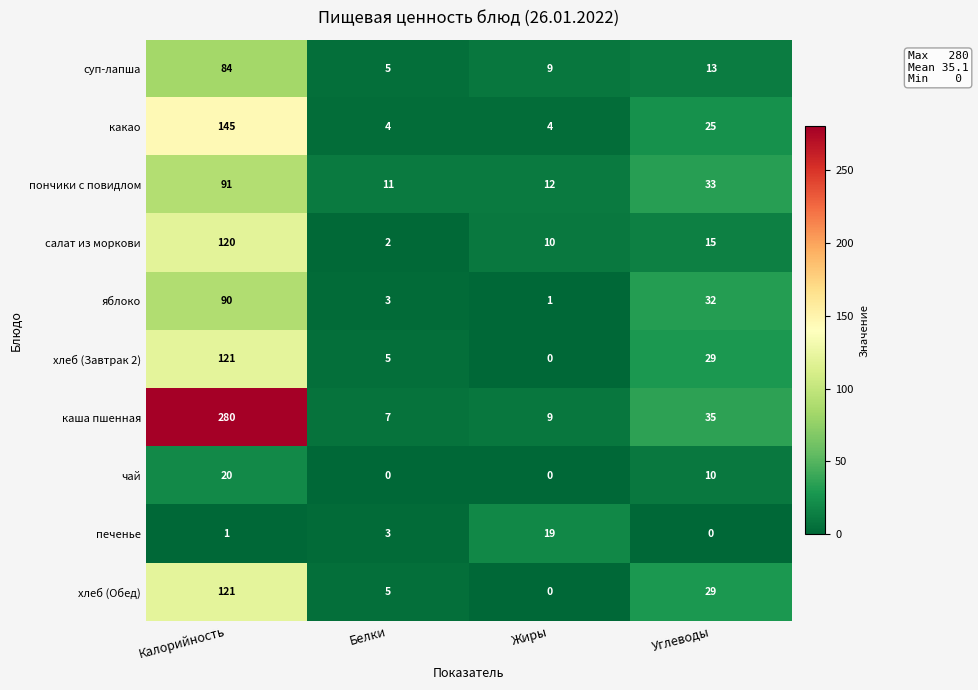

What is the difference between the maximum and minimum values in the хлеб (Завтрак 2) series?

121